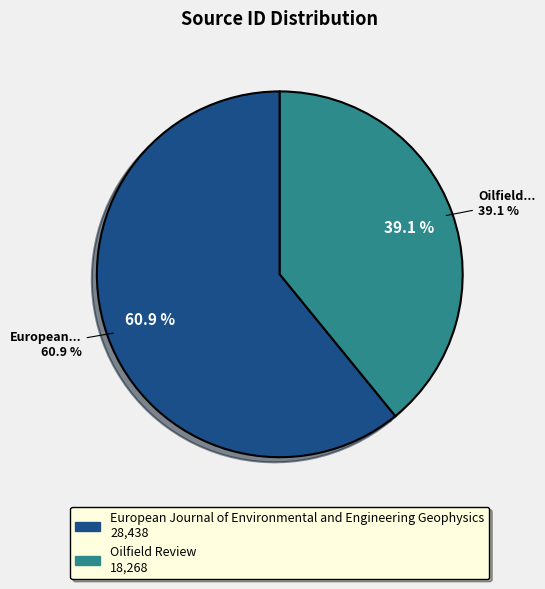

What is the largest slice in the pie chart?

European Journal of Environmental and Engineering Geophysics